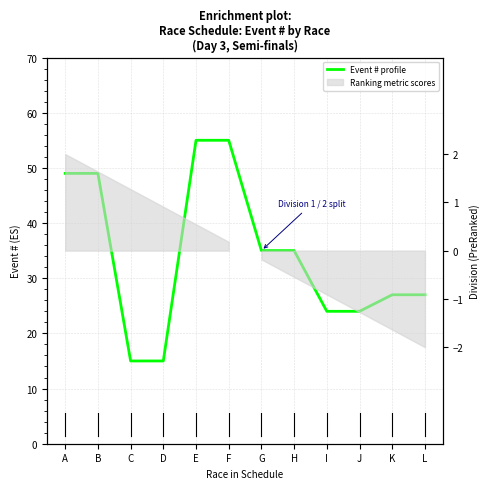

What is the difference between the maximum and minimum values?

40